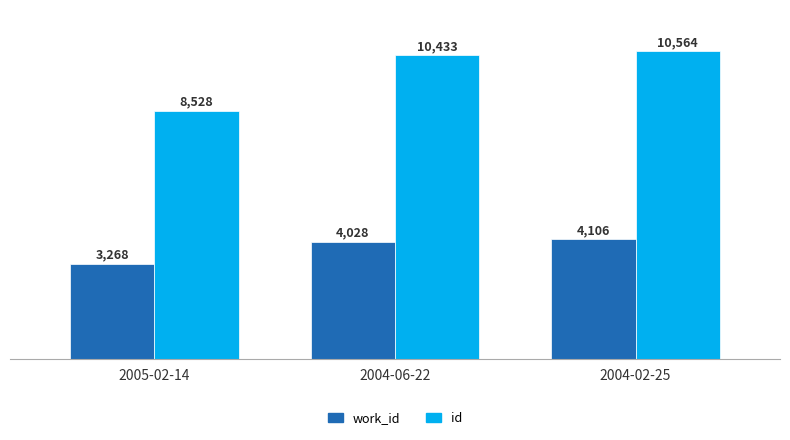

What is the sum of the id values at 2004-06-22 and 2004-02-25?

20997